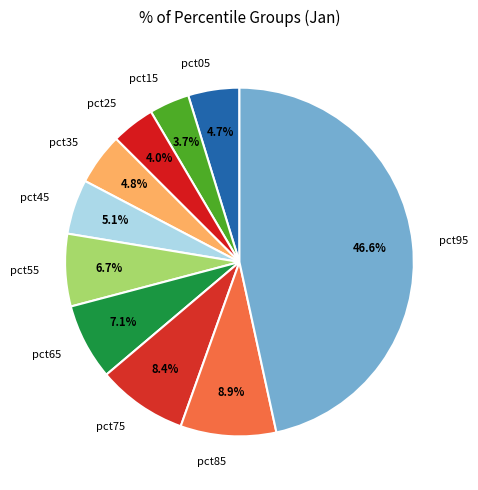

To the nearest percent, what portion does pct25 represent?

4%